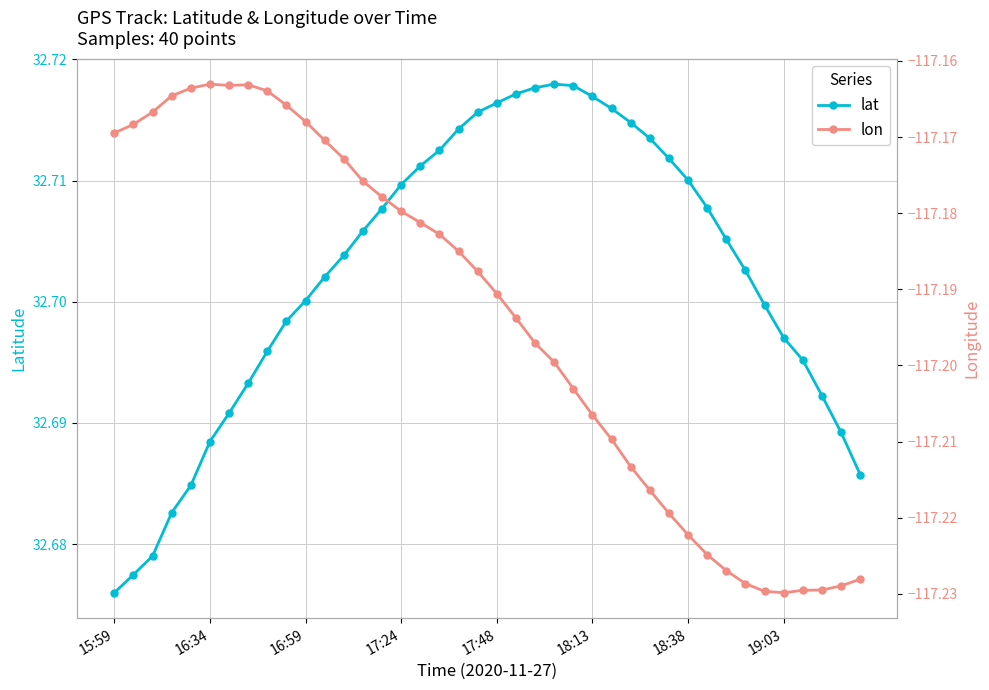

The lat series shows 32.7 at 23. True or false?

True